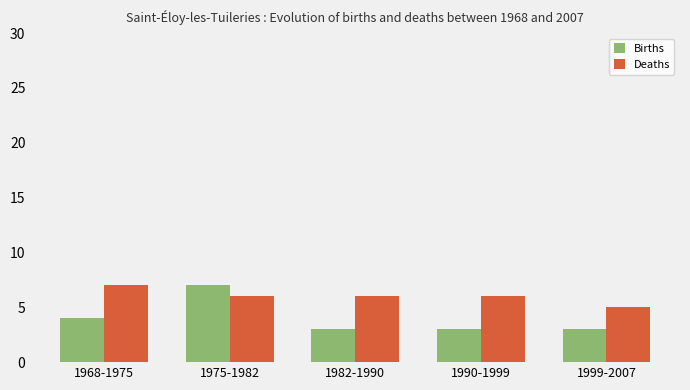

What is the total value across all series at 1990-1999?

9